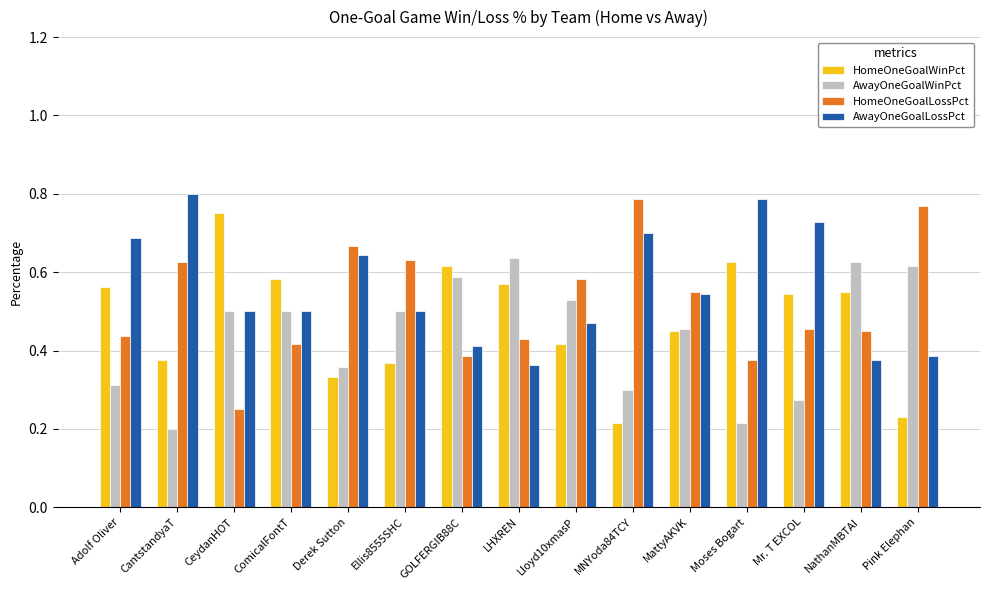

Rank the series at LHXREN from highest to lowest value.

AwayOneGoalWinPct, HomeOneGoalWinPct, HomeOneGoalLossPct, AwayOneGoalLossPct